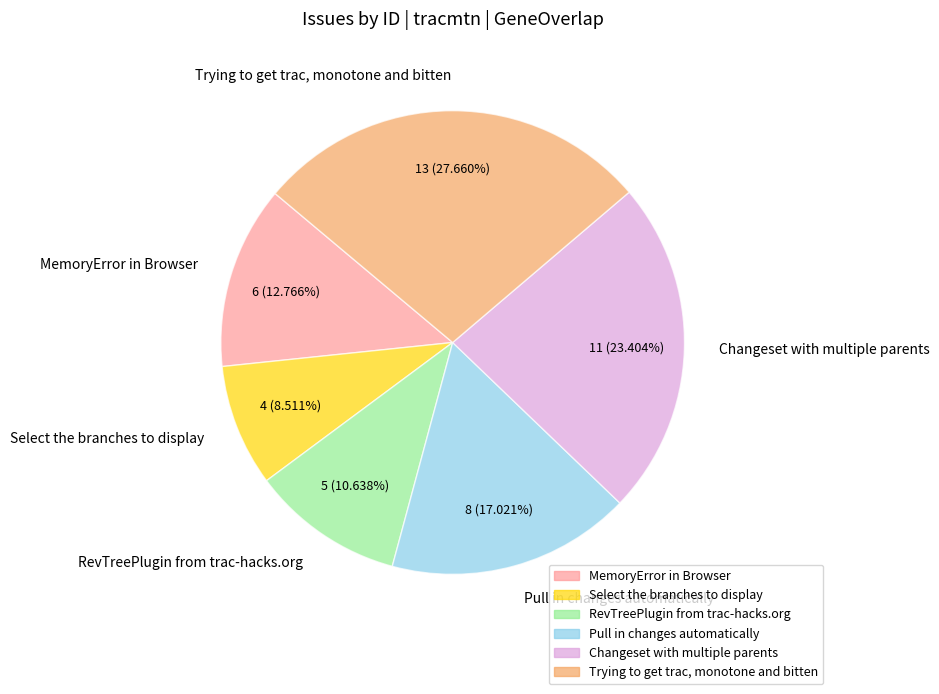

To the nearest percent, what percentage of the pie is Select the branches to display?

9%